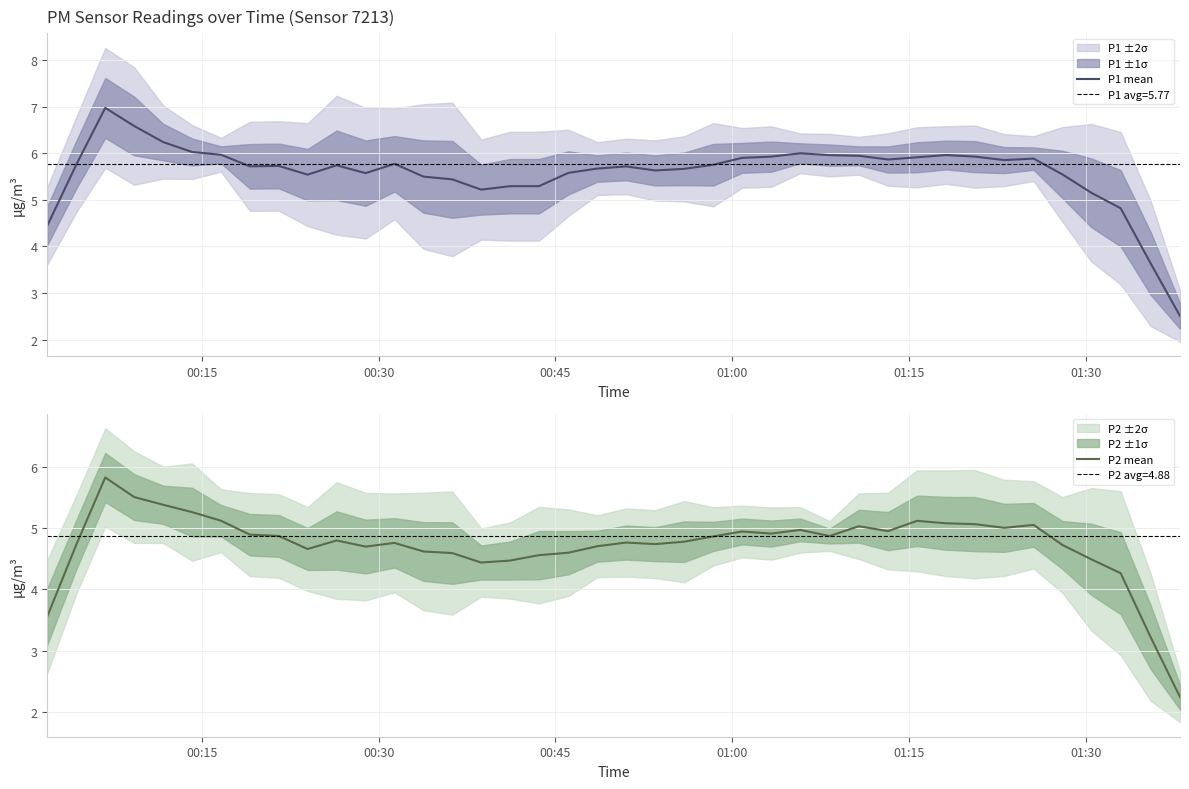

What is the maximum value for P2 mean?

5.8